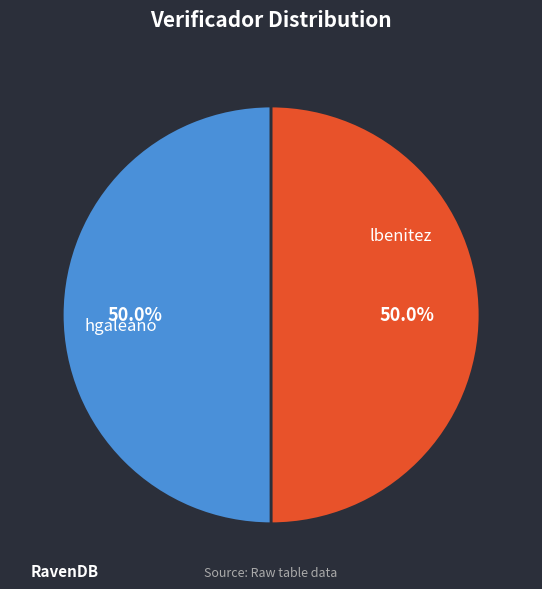

Rank the categories by value from highest to lowest.

lbenitez, hgaleano